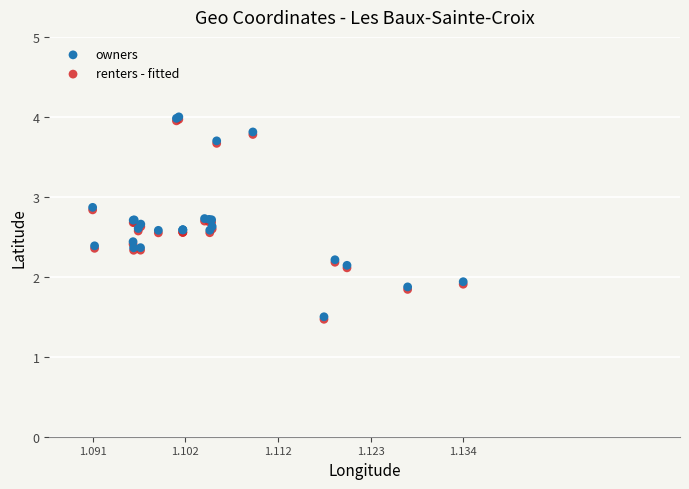

What are all the series names shown in the legend?

owners, renters - fitted